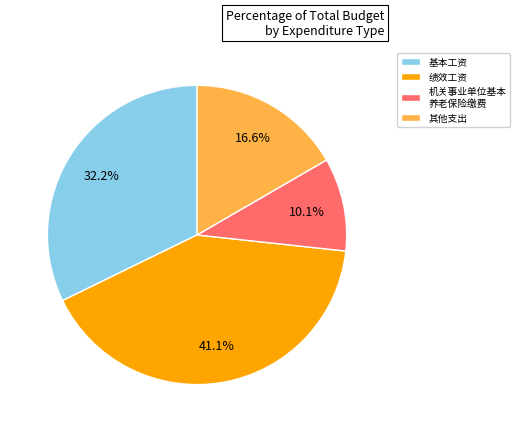

How many slices are in this pie chart?

4